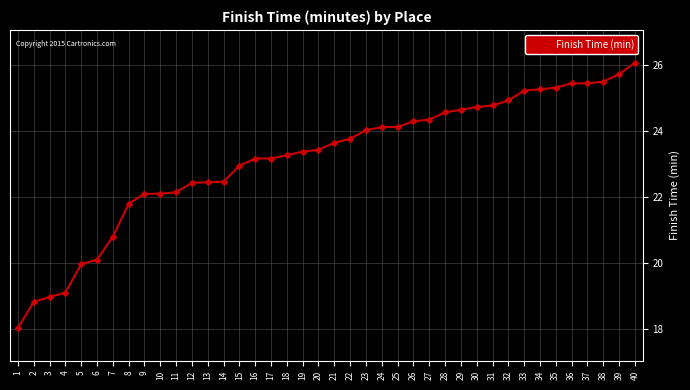

What is the change in value from 15 to 32?

+2.0